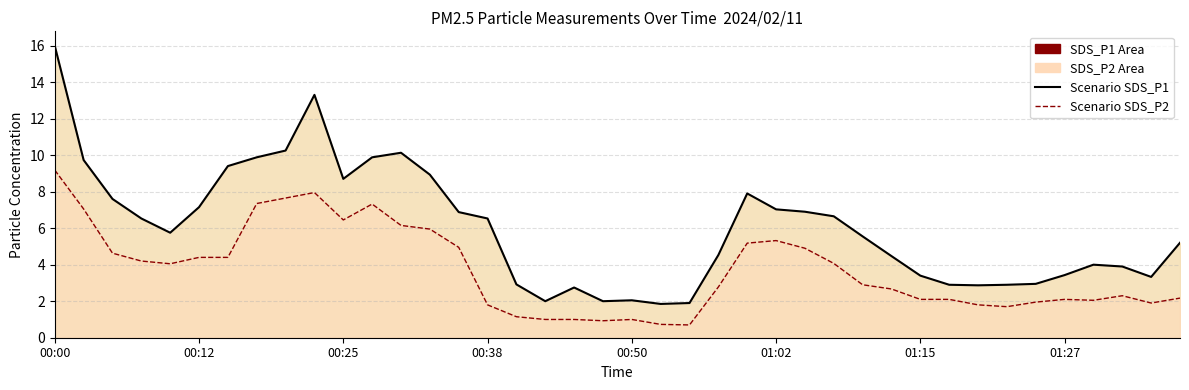

How many values in the Scenario SDS_P1 series exceed 5?

22